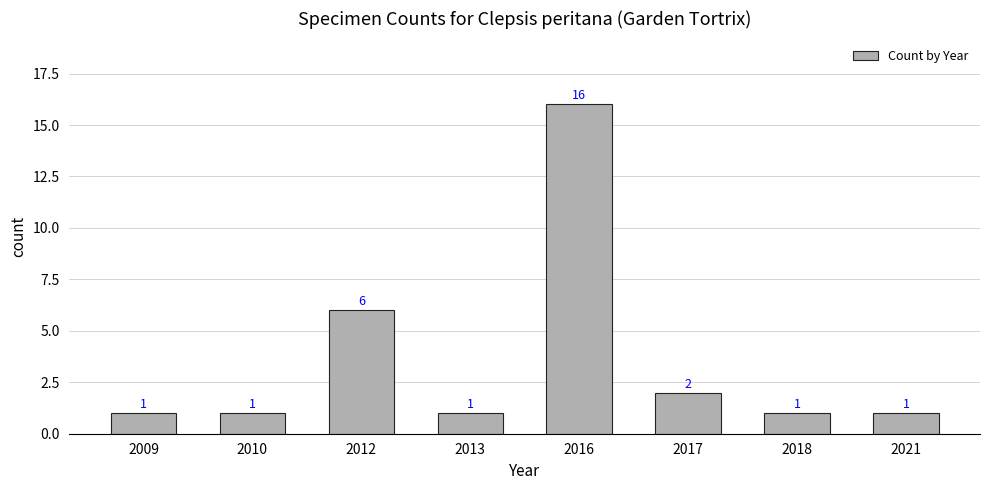

What is the value of the 7th bar from the left?

1